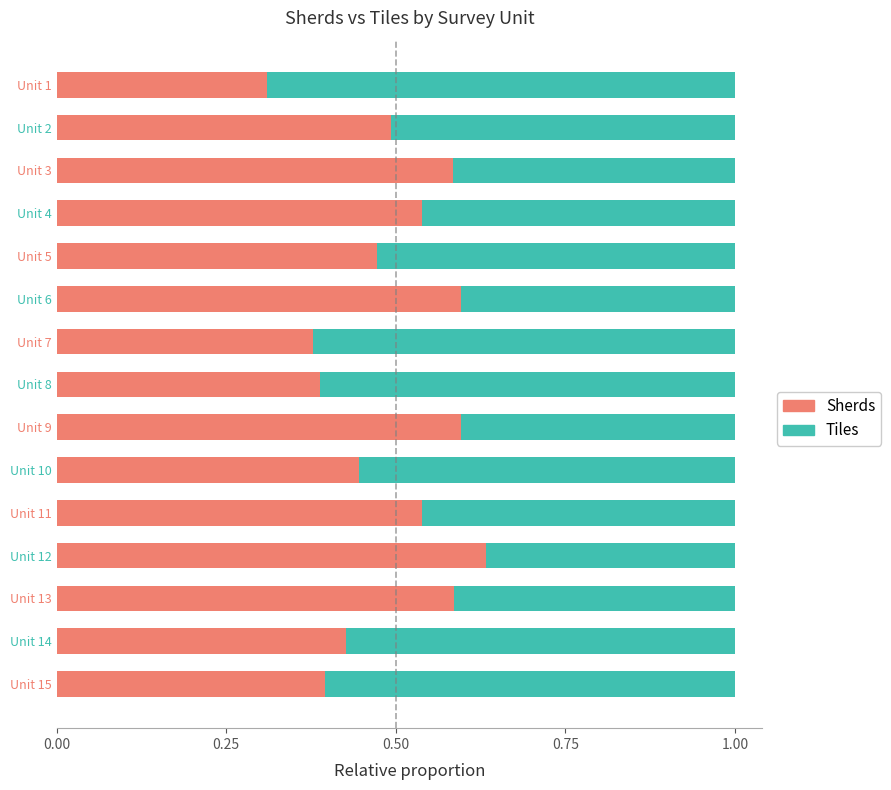

What is the difference between the second highest and minimum values in the Sherds series?

0.3